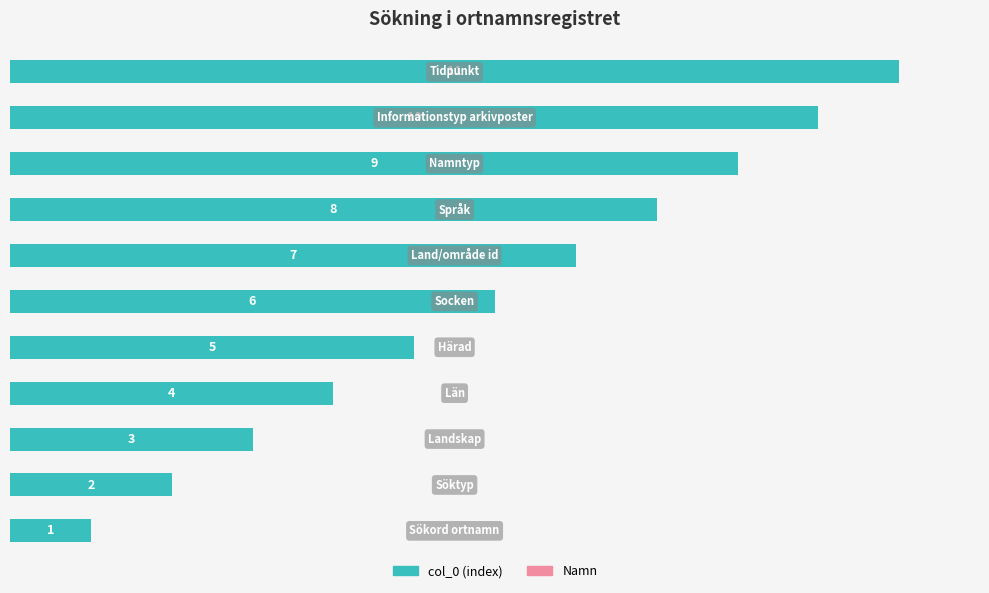

How many values are below 6?

5